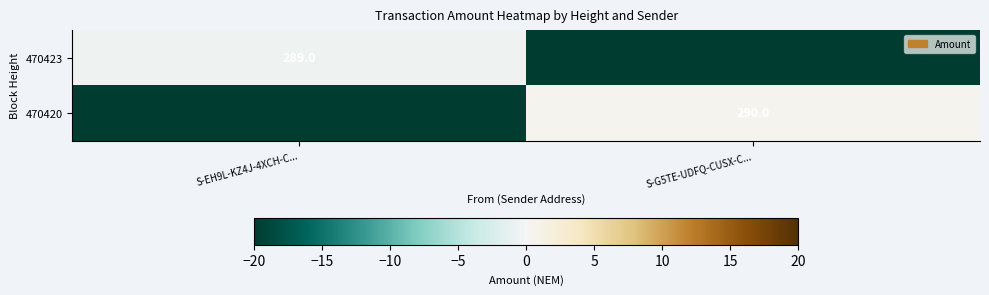

The value of 470420 at S-G5TE-UDFQ-CUSX-C... is 0.8. True or false?

False